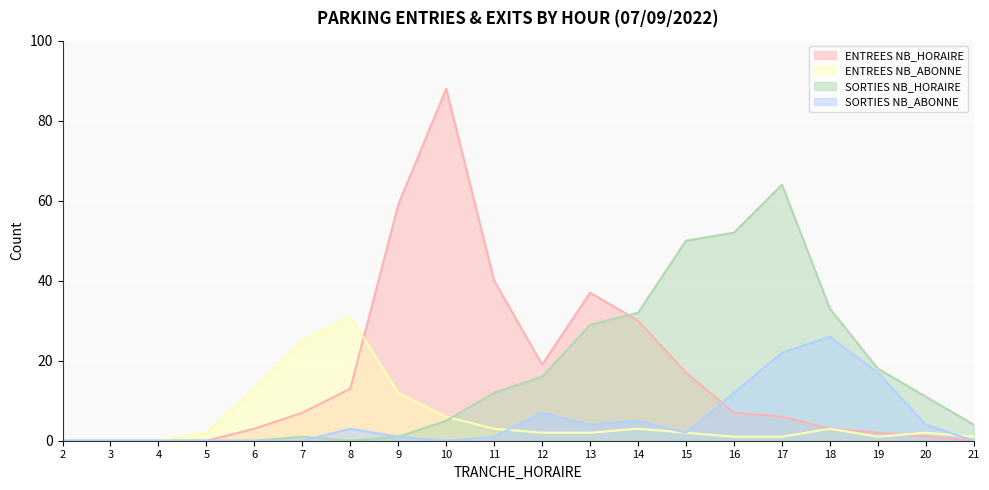

What is the difference between the maximum and minimum values in the SORTIES NB_ABONNE series?

26